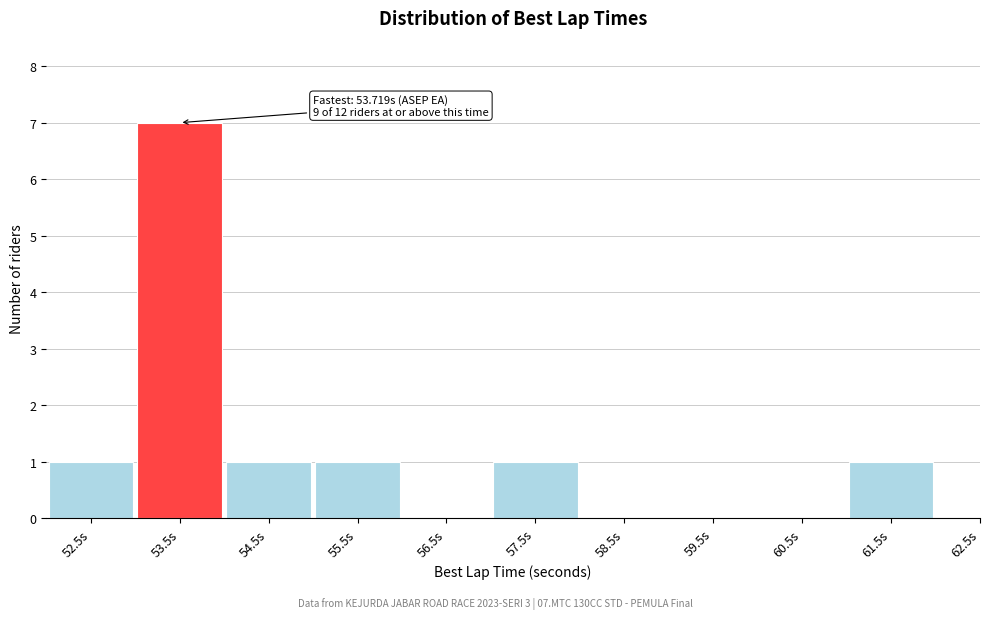

Reading right to left, list all the values displayed in this chart.

62.5s=0	61.5s=1	60.5s=0	59.5s=0	58.5s=0	57.5s=1	56.5s=0	55.5s=1	54.5s=1	53.5s=7	52.5s=1